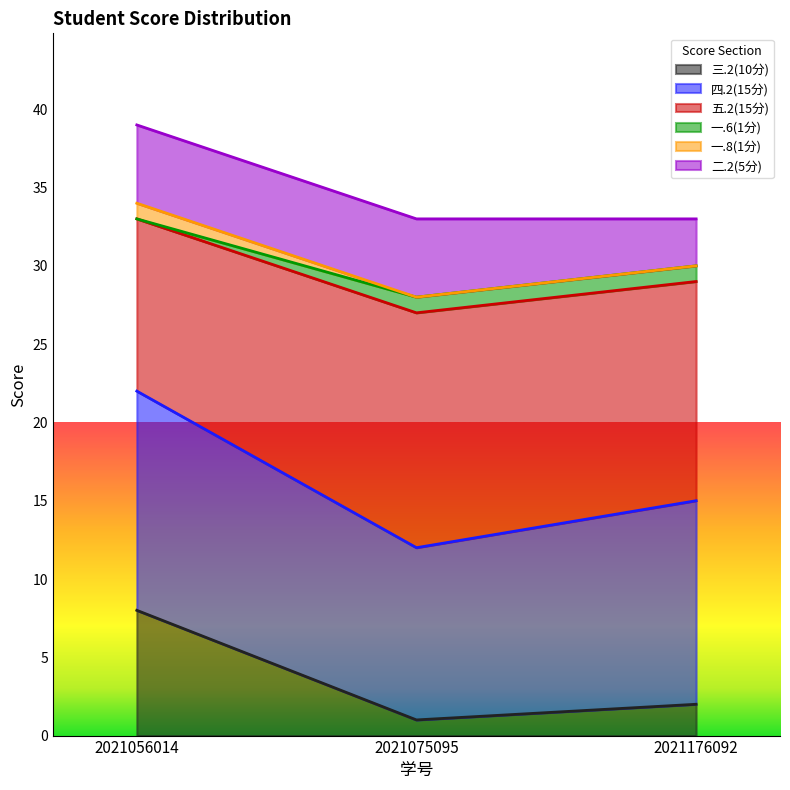

What is the total value across all series at 2021056014?

39